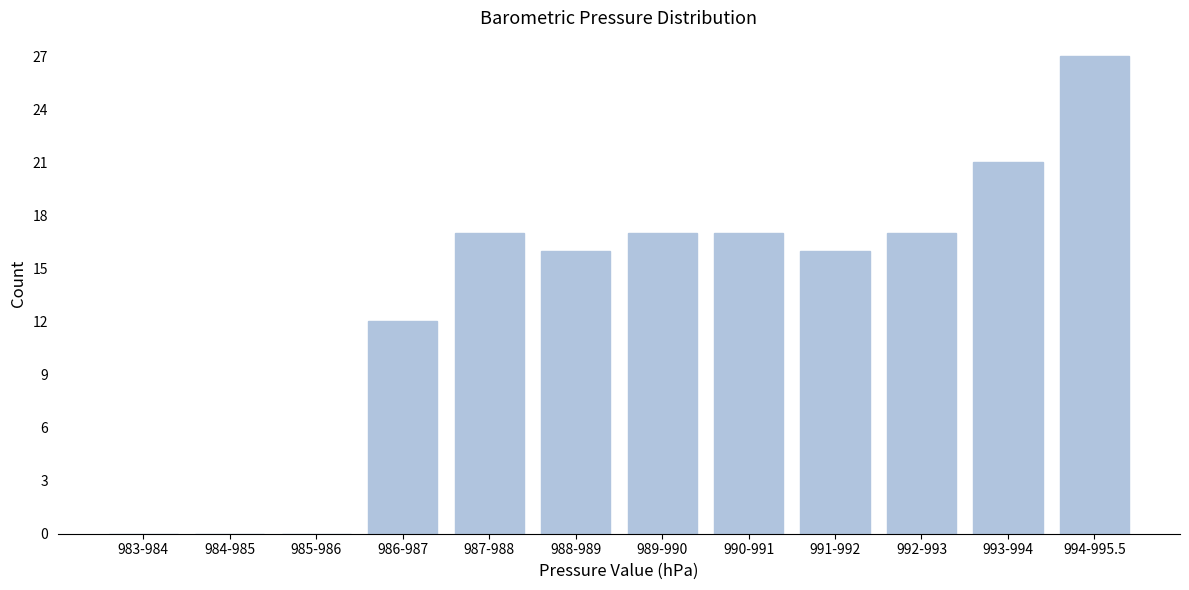

Reading right to left, what are all the values shown in this chart?

994-995.5=27	993-994=21	992-993=17	991-992=16	990-991=17	989-990=17	988-989=16	987-988=17	986-987=12	985-986=0	984-985=0	983-984=0